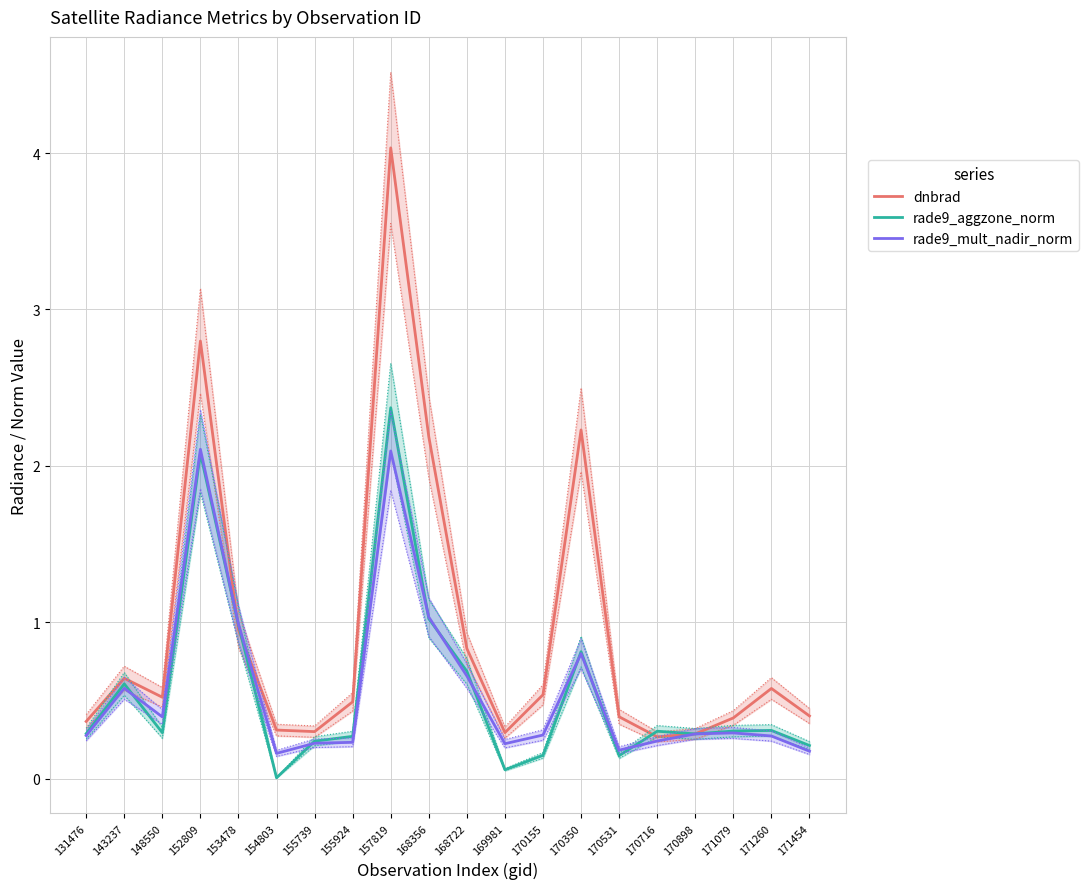

Between 155739 and 171079, which series saw the biggest shift?

dnbrad